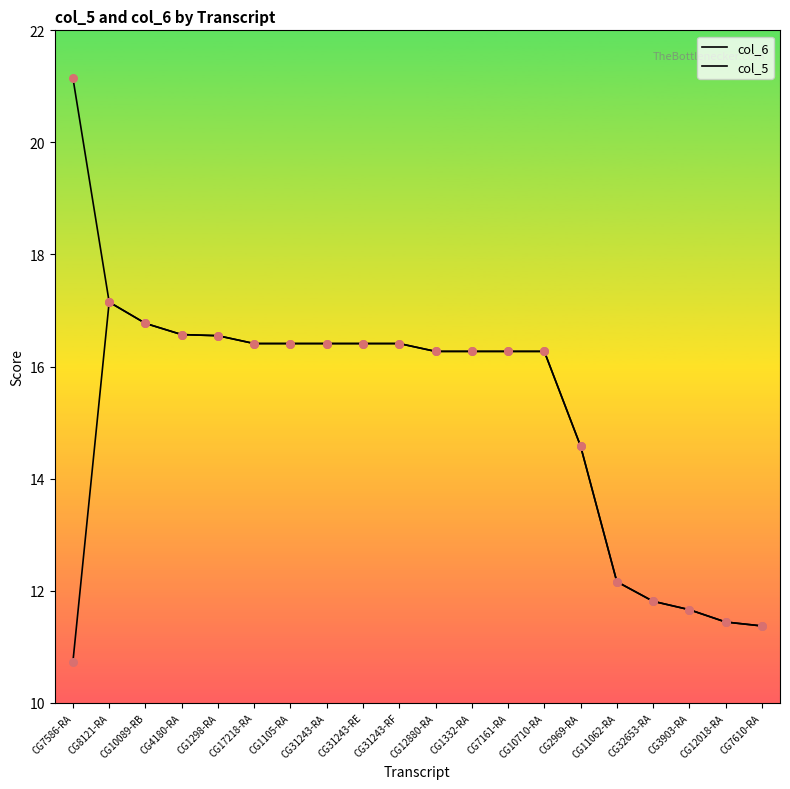

What are all the series names shown in the legend?

col_6, col_5